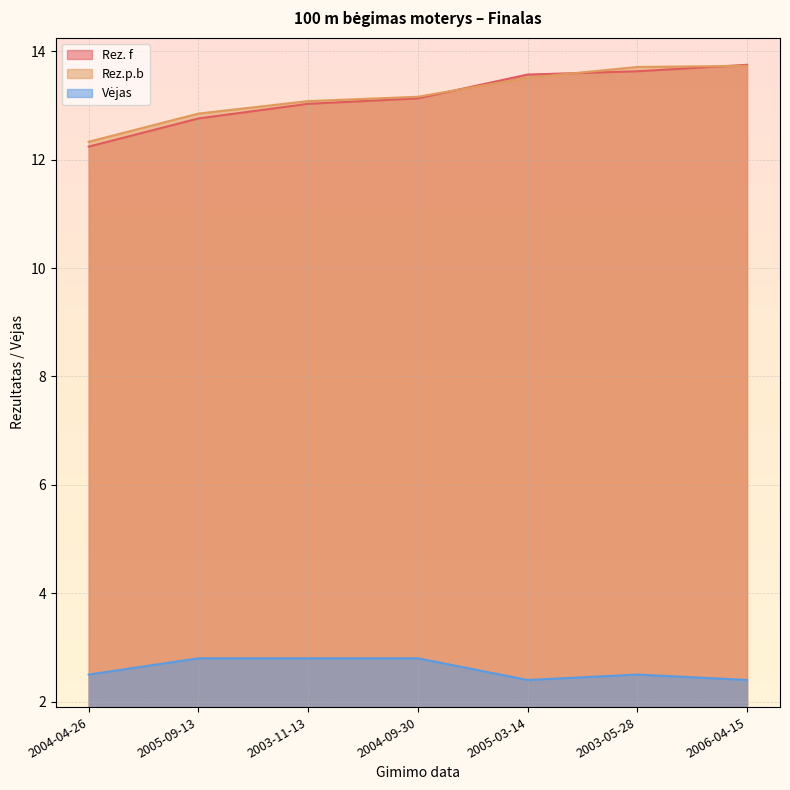

How many series are shown in this chart?

3